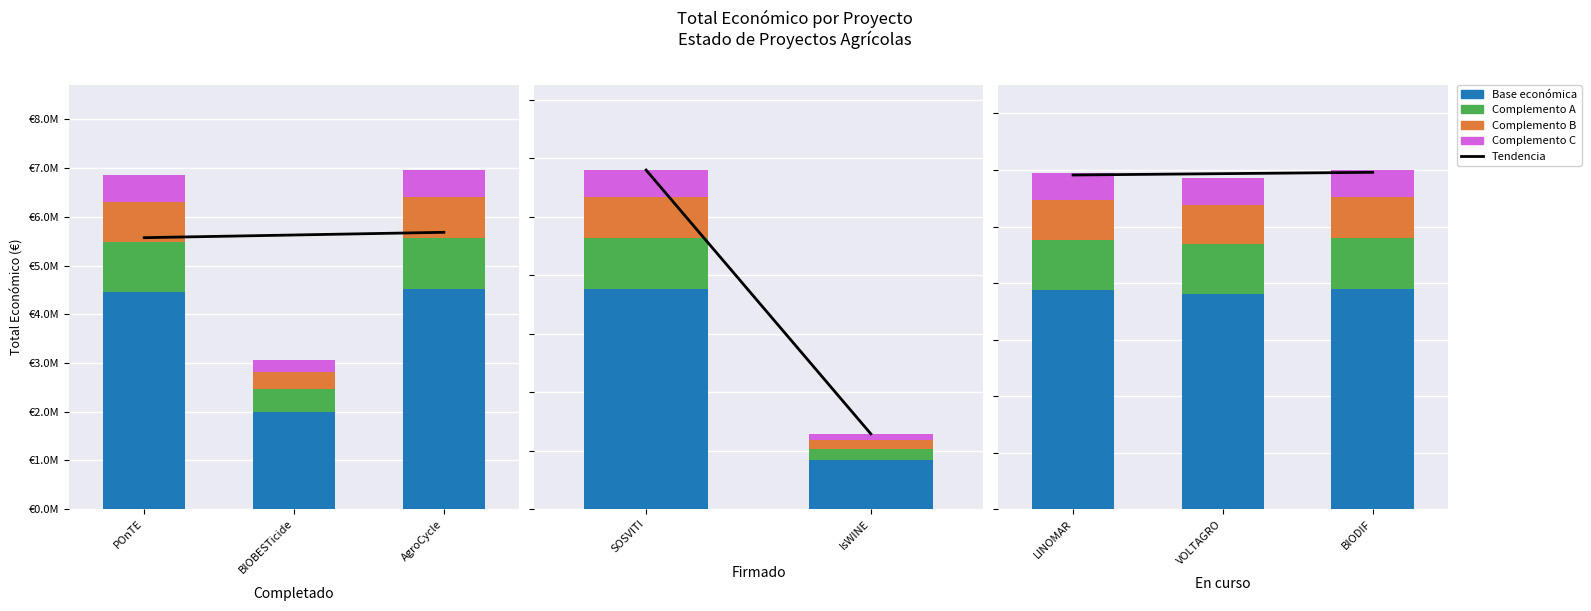

At which label does Base económica first exceed 386862?

LINOMAR